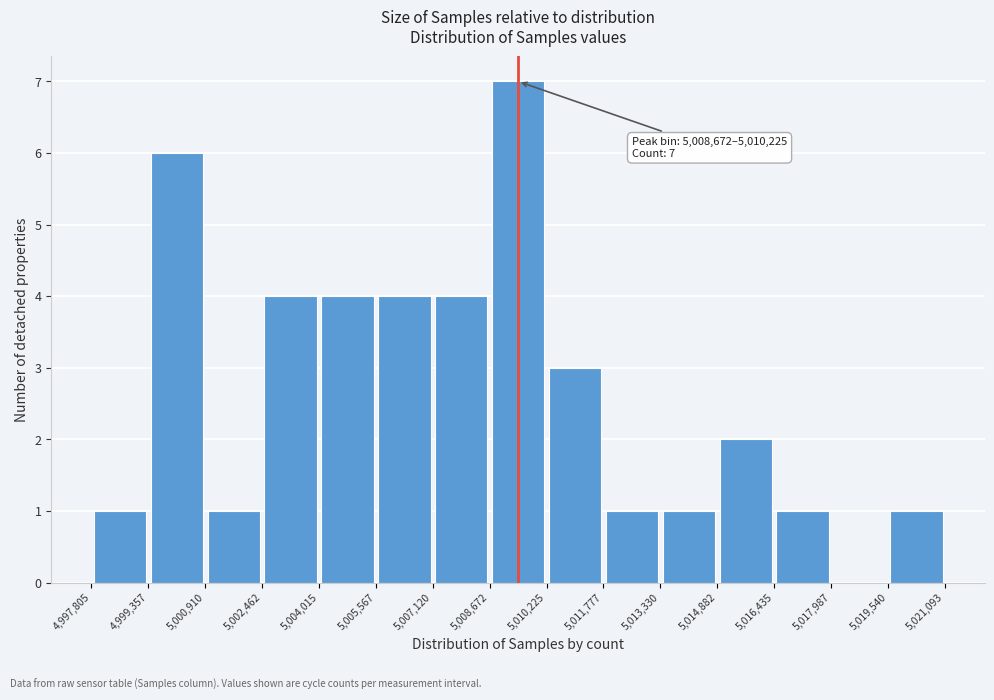

Which range on the x-axis has the tallest bar?

5,008,672 to 5,010,225